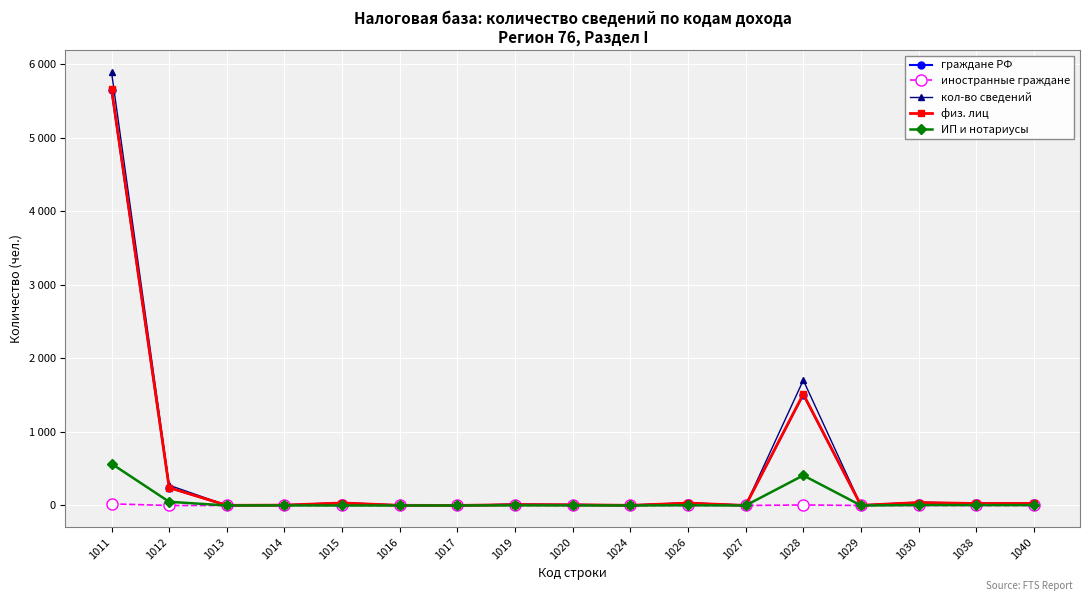

Which series has the largest total across all categories?

кол-во сведений